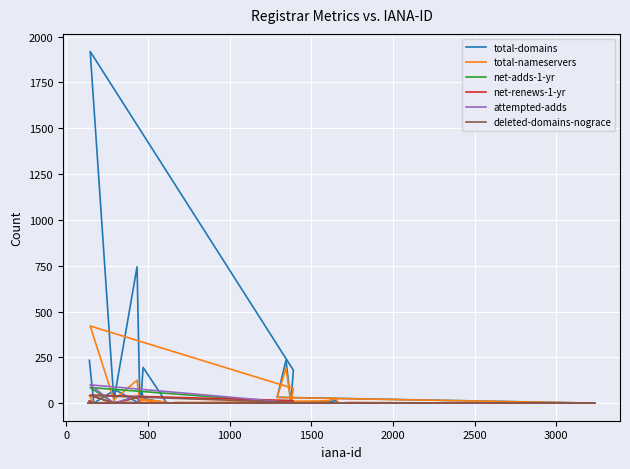

Reading left to right, transcribe all the data shown in this chart.

total-domains: 234	0	73	0	10	195	4	0	2	0	0	0	1	0	0	0	0	0	32	234	0	180	1919	15	744	0	57	25	0	0	7	14	1	0	0	0	0	0	0	0
total-nameservers: 40	0	8	0	5	20	6	0	4	0	0	0	4	0	0	0	0	0	31	192	0	80	421	18	125	0	39	14	0	0	13	28	2	0	0	0	0	0	0	0
net-adds-1-yr: 7	0	0	0	0	0	0	0	0	0	0	0	0	0	0	0	0	0	0	8	0	1	85	0	29	0	2	0	0	0	0	1	0	0	0	0	0	0	0	0
net-renews-1-yr: 13	0	1	0	1	0	0	0	0	0	0	0	0	0	0	0	0	0	1	10	0	14	44	0	32	0	0	0	0	0	0	0	0	0	0	0	0	0	0	0
attempted-adds: 7	0	0	0	0	0	0	0	0	0	0	0	0	0	0	0	0	0	0	8	0	2	100	0	39	0	2	1	0	0	0	1	0	0	0	0	0	0	0	0
deleted-domains-nograce: 11	0	0	0	0	0	0	0	0	0	0	0	0	0	0	0	0	0	0	5	0	4	42	0	4	0	2	0	0	0	2	0	0	0	0	0	0	0	0	0